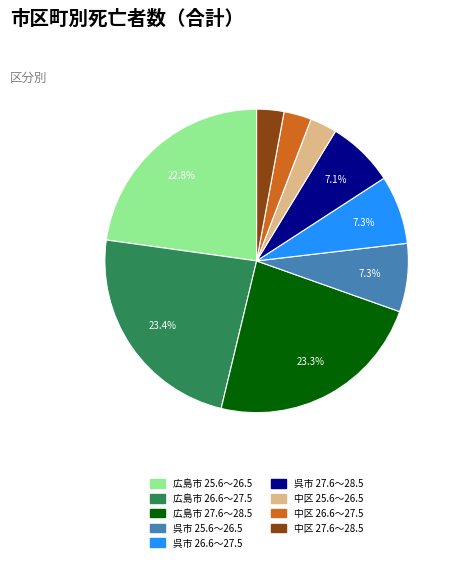

What is the total percentage of 呉市 26.6～27.5 and 広島市 27.6～28.5?

30.6%